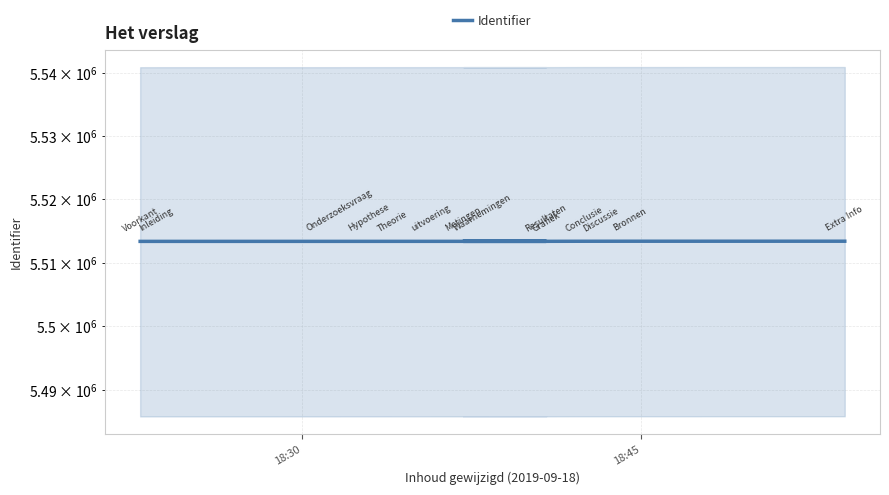

Count the number of values greater than 5513369.

6